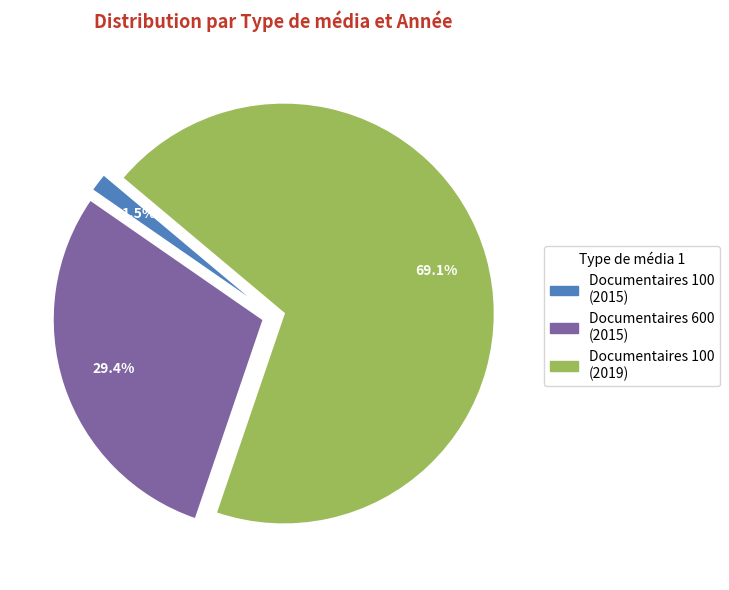

How many slices are in this pie chart?

3